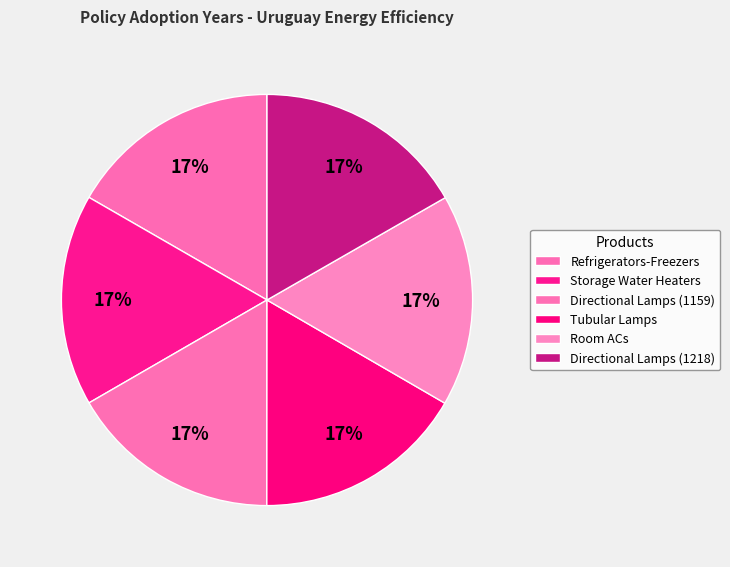

To the nearest percent, what percentage of the pie is Directional Lamps (1218)?

17%